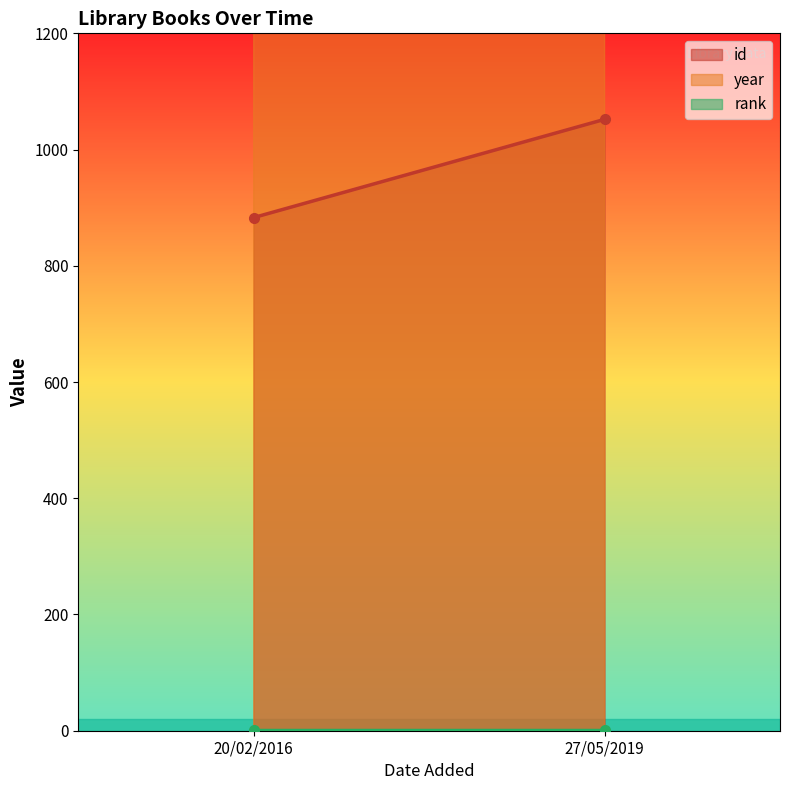

The id series shows 883 at 20/02/2016. True or false?

True